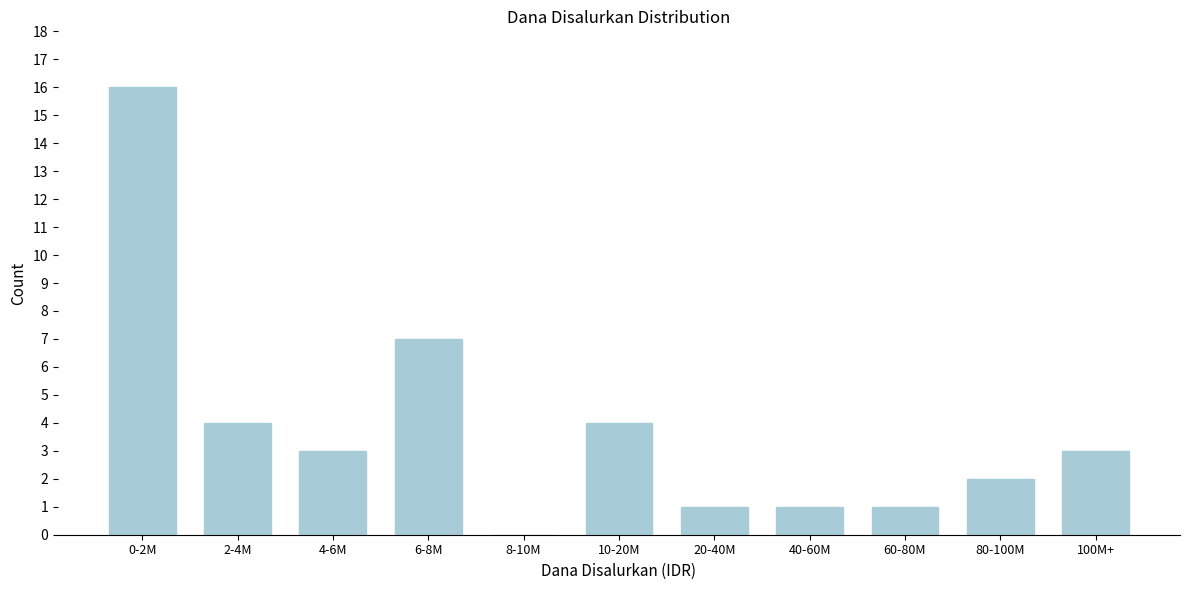

Reading left to right, list all the values displayed in this chart.

0-2M=16	2-4M=4	4-6M=3	6-8M=7	8-10M=0	10-20M=4	20-40M=1	40-60M=1	60-80M=1	80-100M=2	100M+=3